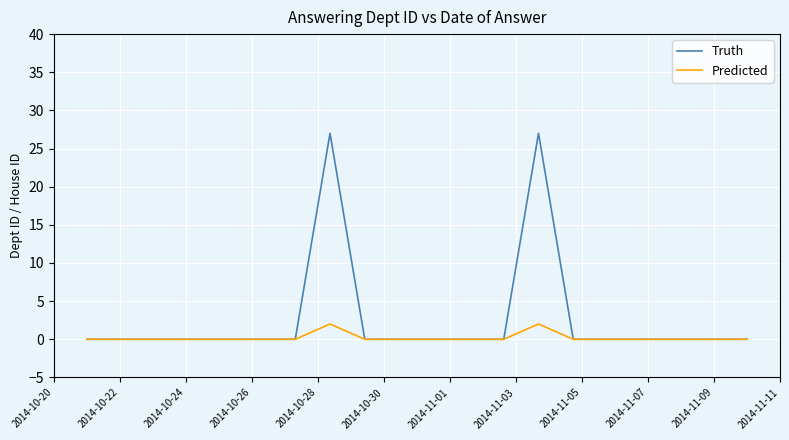

Rank the series by their maximum value, from lowest to highest.

Predicted, Truth